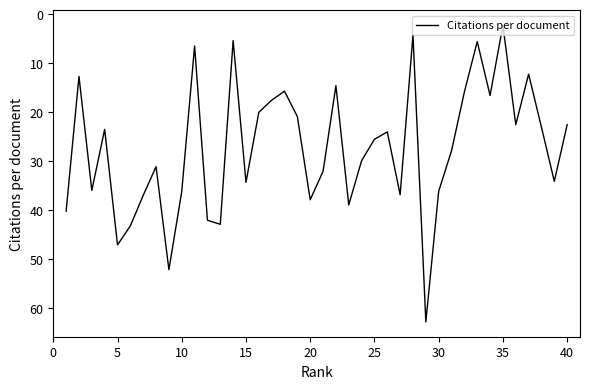

What is the greatest value displayed?

62.8